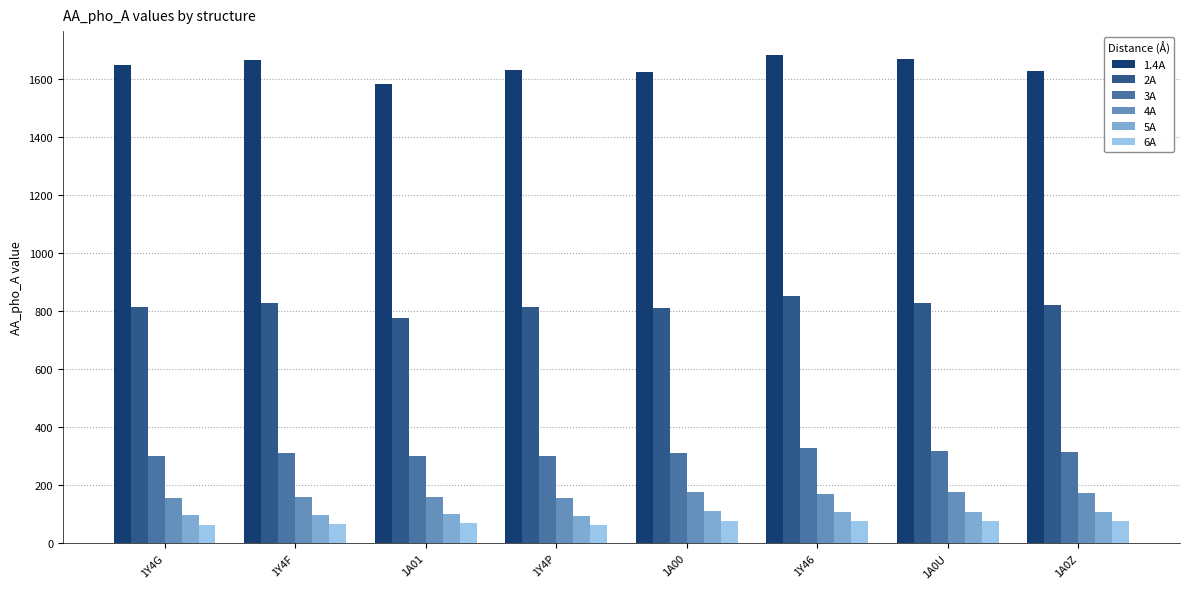

Which category has the lowest value in the 2A series?

1A01